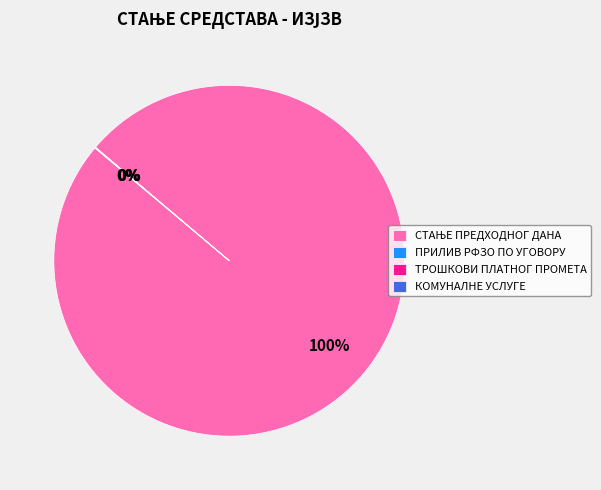

To the nearest percent, what is the difference between the largest and smallest slice percentages?

100%